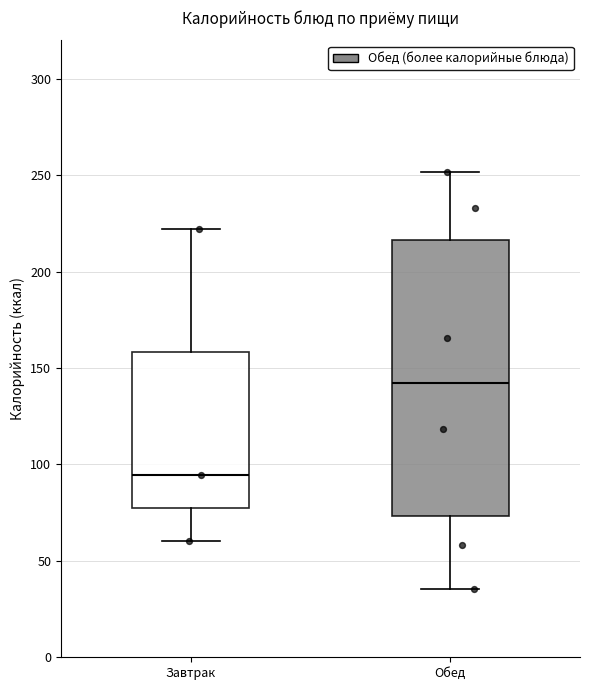

Where does the upper whisker of the box for Завтрак end on the y-axis? The values are not printed on the chart, so give them approximately, as read against the axis.

220